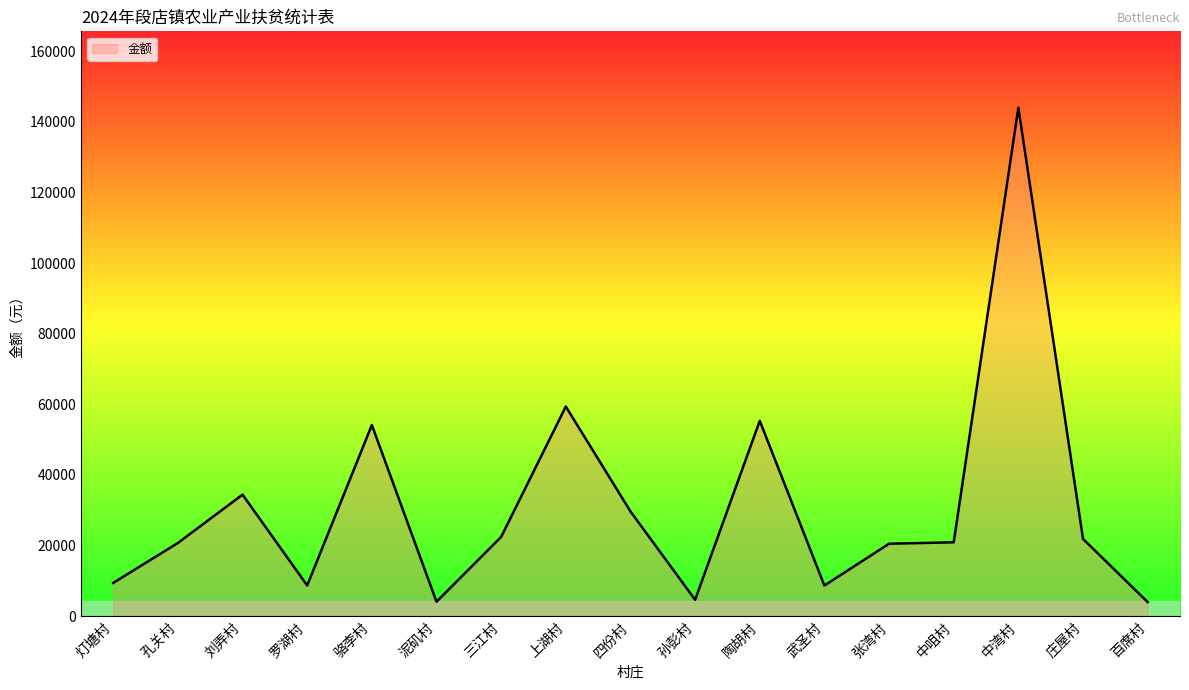

Does the chart display data point markers on the line(s)?

No